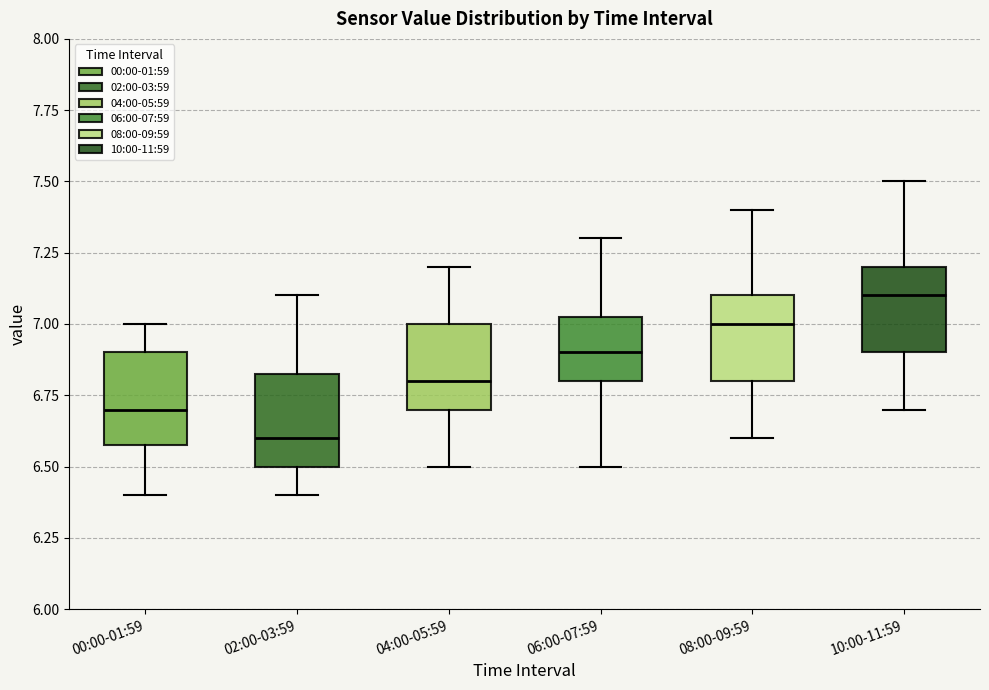

Reading left to right, transcribe this box plot: for each box, give where its median line is, the range the box spans, and where its two whiskers end, as read against the y-axis. The values are not printed on the chart, so give them approximately, as read against the axis.

00:00-01:59: median 6.70, box 6.60 to 6.90, whiskers 6.40 to 7.00
02:00-03:59: median 6.60, box 6.50 to 6.85, whiskers 6.40 to 7.10
04:00-05:59: median 6.80, box 6.70 to 7.00, whiskers 6.50 to 7.20
06:00-07:59: median 6.90, box 6.80 to 7.05, whiskers 6.50 to 7.30
08:00-09:59: median 7.00, box 6.80 to 7.10, whiskers 6.60 to 7.40
10:00-11:59: median 7.10, box 6.90 to 7.20, whiskers 6.70 to 7.50